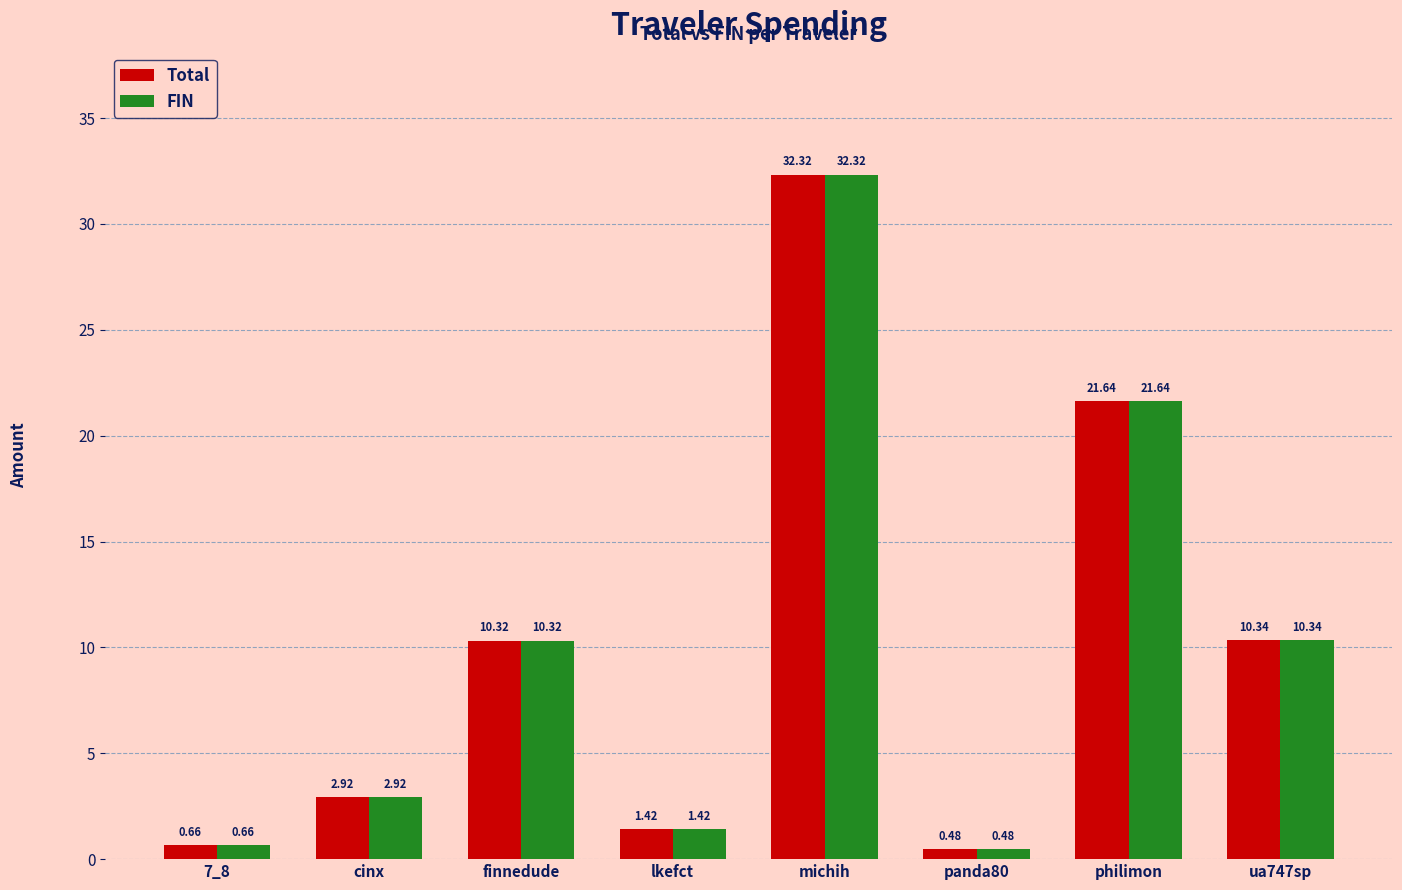

Rank the categories by FIN value from highest to lowest.

michih, philimon, ua747sp, finnedude, cinx, lkefct, 7_8, panda80